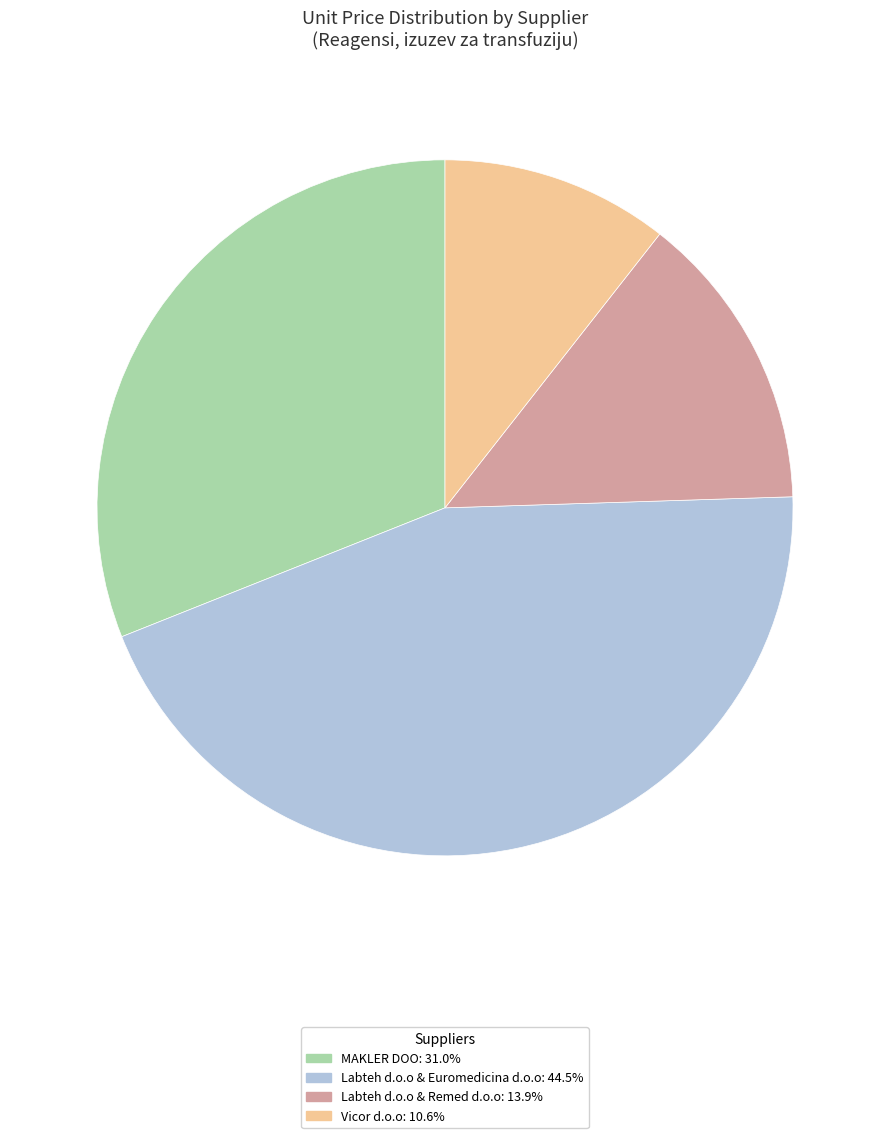

Does any single category account for the majority?

No